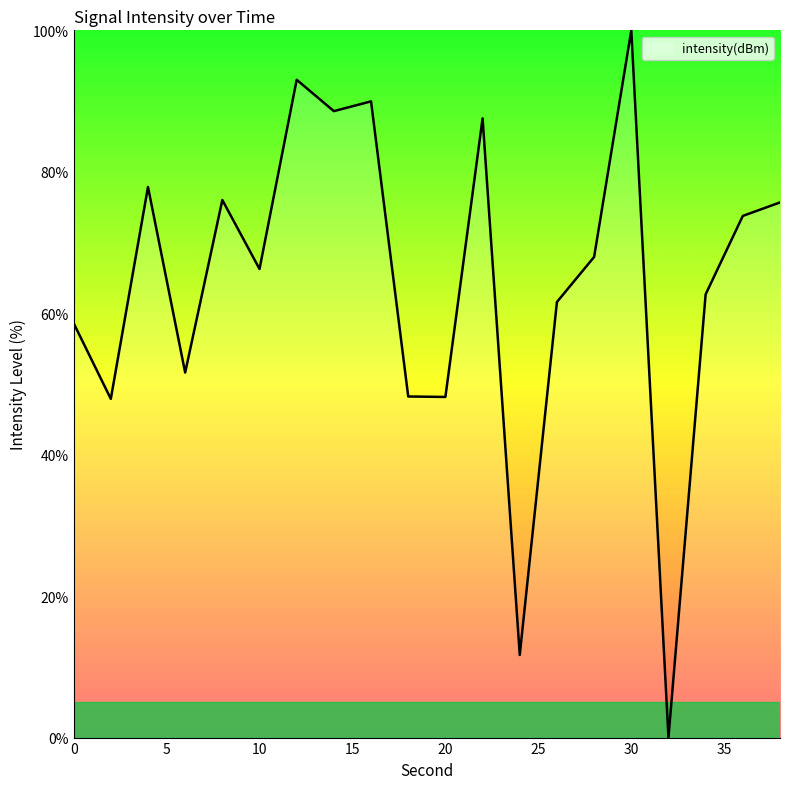

What is the sum of all values?

1287.0